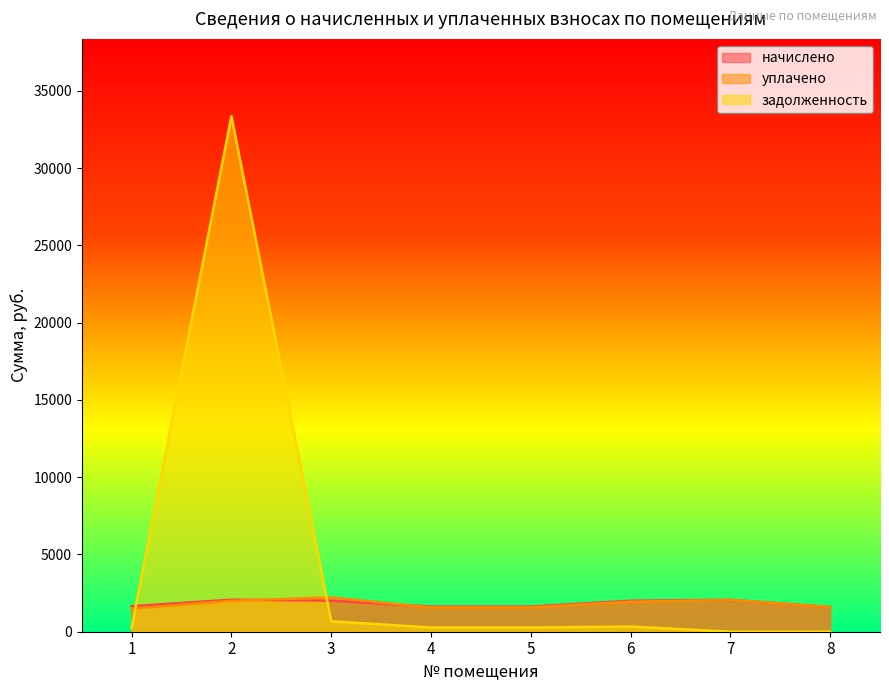

Which category has the lowest value in the уплачено series?

1